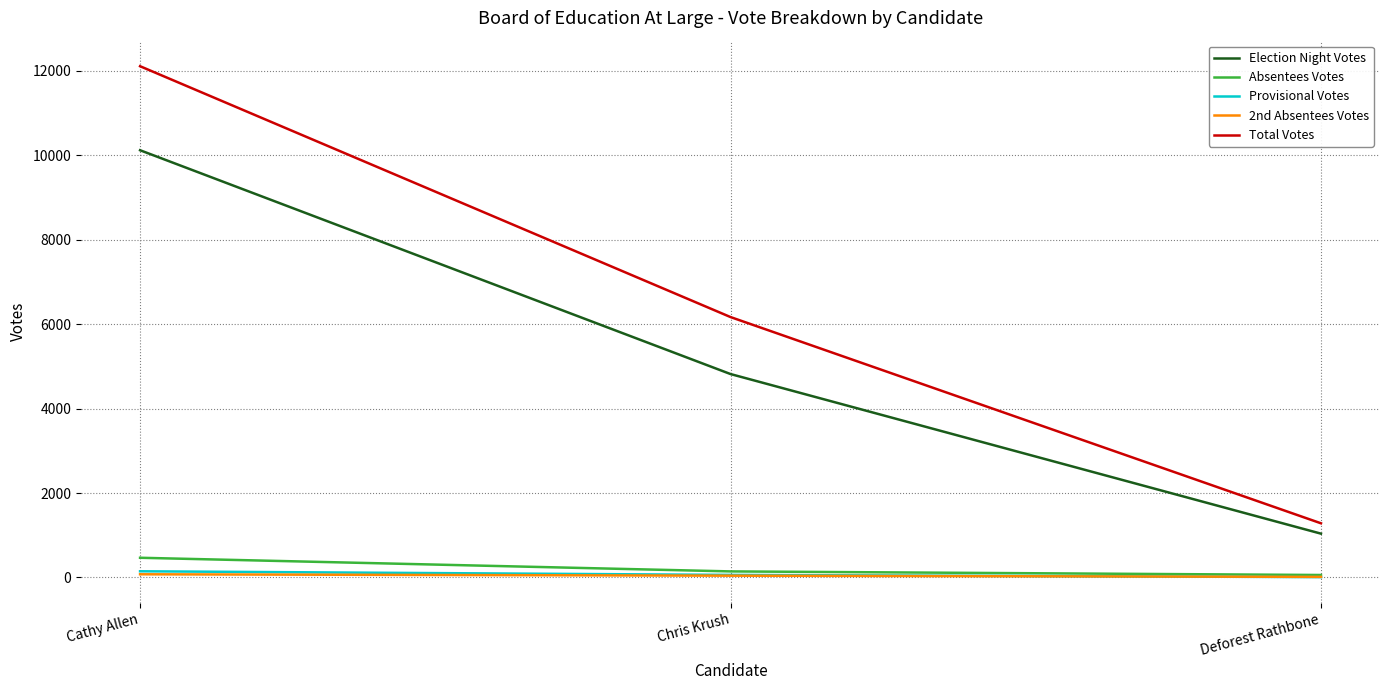

Which category has the lowest value in the Election Night Votes series?

Deforest Rathbone